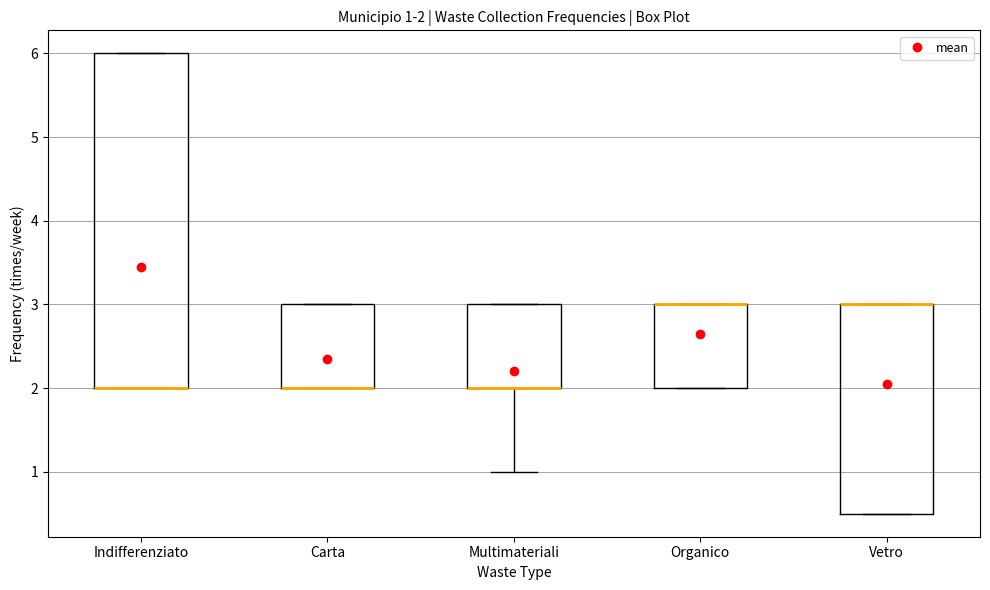

Which box is the tallest, from its lower edge to its upper edge?

Indifferenziato